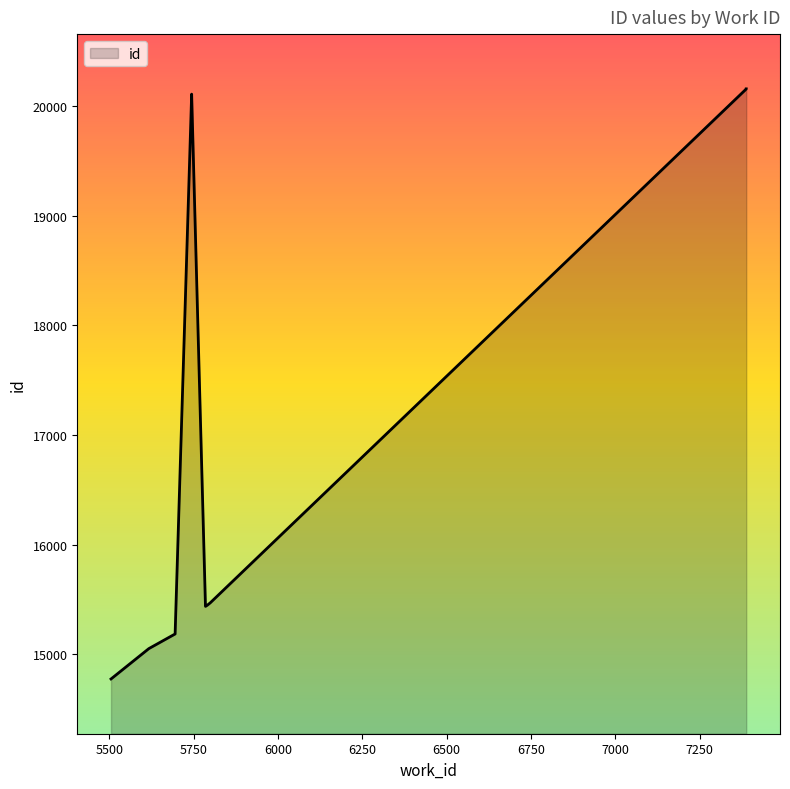

Where is the data nearest to the value 17466?

5799